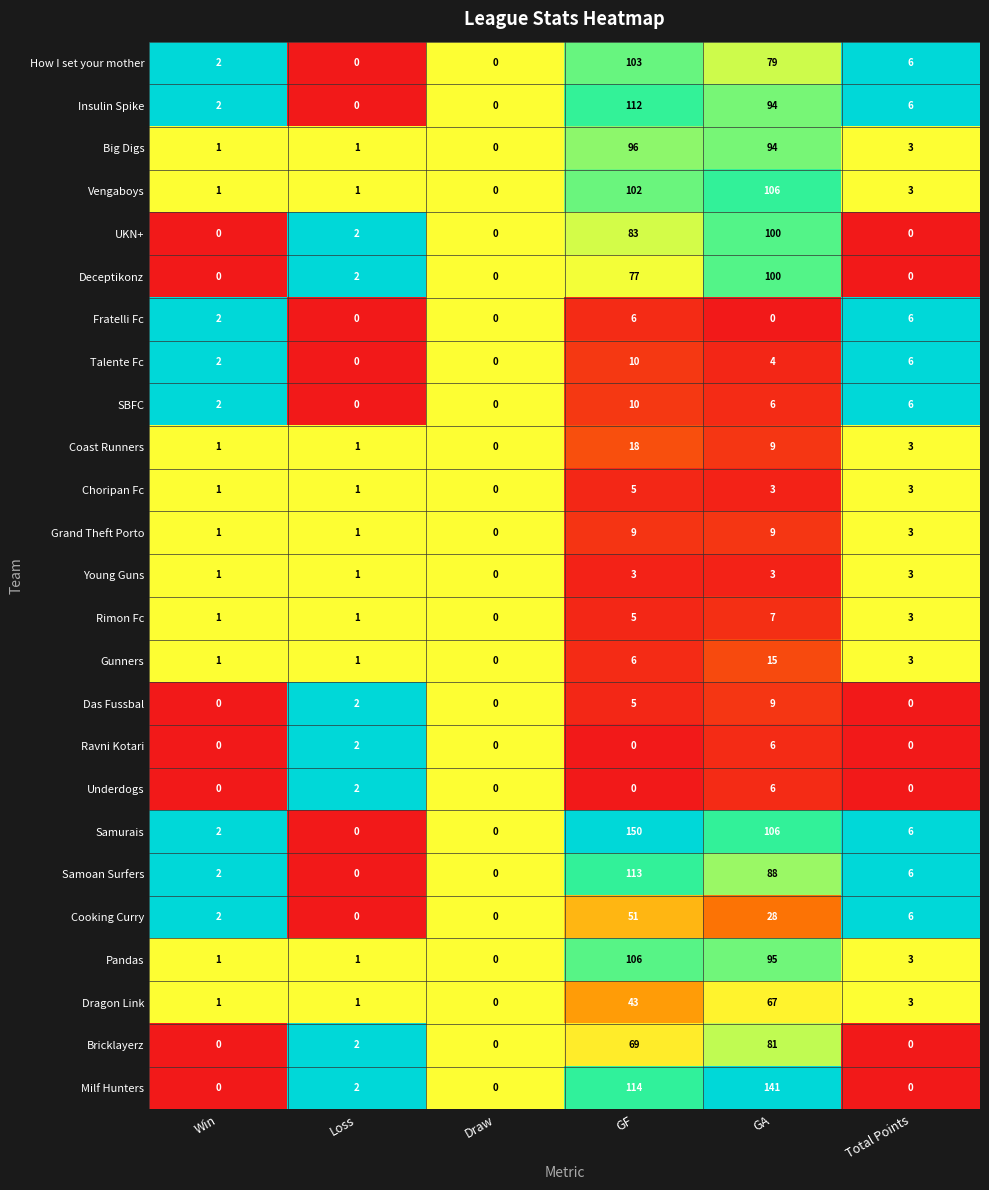

Where does the Rimon Fc series first go above 3?

GF